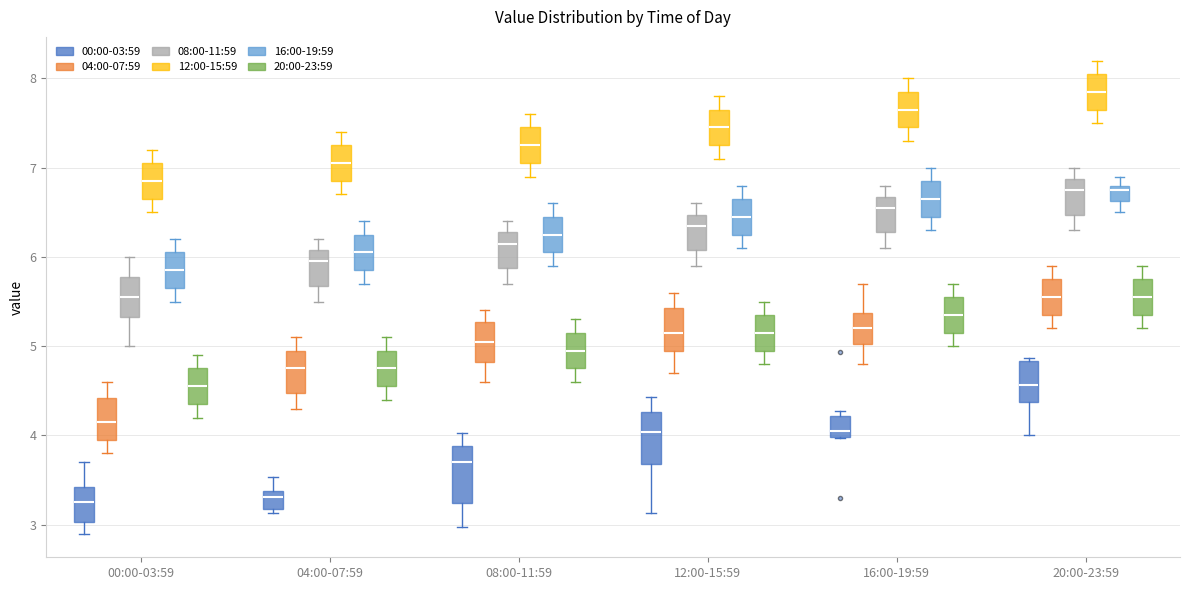

Reading left to right, transcribe this box plot: for each box, give where its median line is, the range the box spans, and where its two whiskers end, as read against the y-axis. The values are not printed on the chart, so give them approximately, as read against the axis.

00:00-03:59 (00:00-03:59): median 3.3, box 3.0 to 3.4, whiskers 2.9 to 3.7
00:00-03:59 (04:00-07:59): median 4.2, box 4.0 to 4.4, whiskers 3.8 to 4.6
00:00-03:59 (08:00-11:59): median 5.6, box 5.3 to 5.8, whiskers 5.0 to 6.0
00:00-03:59 (12:00-15:59): median 6.9, box 6.7 to 7.1, whiskers 6.5 to 7.2
00:00-03:59 (16:00-19:59): median 5.9, box 5.7 to 6.1, whiskers 5.5 to 6.2
00:00-03:59 (20:00-23:59): median 4.6, box 4.4 to 4.8, whiskers 4.2 to 4.9
04:00-07:59 (00:00-03:59): median 3.3, box 3.2 to 3.4, whiskers 3.1 to 3.5
04:00-07:59 (04:00-07:59): median 4.8, box 4.5 to 5.0, whiskers 4.3 to 5.1
04:00-07:59 (08:00-11:59): median 6.0, box 5.7 to 6.1, whiskers 5.5 to 6.2
04:00-07:59 (12:00-15:59): median 7.1, box 6.9 to 7.3, whiskers 6.7 to 7.4
04:00-07:59 (16:00-19:59): median 6.1, box 5.9 to 6.3, whiskers 5.7 to 6.4
04:00-07:59 (20:00-23:59): median 4.8, box 4.6 to 5.0, whiskers 4.4 to 5.1
08:00-11:59 (00:00-03:59): median 3.7, box 3.2 to 3.9, whiskers 3.0 to 4.0
08:00-11:59 (04:00-07:59): median 5.1, box 4.8 to 5.3, whiskers 4.6 to 5.4
08:00-11:59 (08:00-11:59): median 6.2, box 5.9 to 6.3, whiskers 5.7 to 6.4
08:00-11:59 (12:00-15:59): median 7.3, box 7.1 to 7.5, whiskers 6.9 to 7.6
08:00-11:59 (16:00-19:59): median 6.3, box 6.1 to 6.5, whiskers 5.9 to 6.6
08:00-11:59 (20:00-23:59): median 5.0, box 4.8 to 5.2, whiskers 4.6 to 5.3
12:00-15:59 (00:00-03:59): median 4.0, box 3.7 to 4.3, whiskers 3.1 to 4.4
12:00-15:59 (04:00-07:59): median 5.2, box 5.0 to 5.4, whiskers 4.7 to 5.6
12:00-15:59 (08:00-11:59): median 6.4, box 6.1 to 6.5, whiskers 5.9 to 6.6
12:00-15:59 (12:00-15:59): median 7.5, box 7.3 to 7.7, whiskers 7.1 to 7.8
12:00-15:59 (16:00-19:59): median 6.5, box 6.3 to 6.7, whiskers 6.1 to 6.8
12:00-15:59 (20:00-23:59): median 5.2, box 5.0 to 5.4, whiskers 4.8 to 5.5
16:00-19:59 (00:00-03:59): median 4.1, box 4.0 to 4.2, whiskers 4.0 to 4.3
16:00-19:59 (04:00-07:59): median 5.2, box 5.0 to 5.4, whiskers 4.8 to 5.7
16:00-19:59 (08:00-11:59): median 6.6, box 6.3 to 6.7, whiskers 6.1 to 6.8
16:00-19:59 (12:00-15:59): median 7.7, box 7.5 to 7.9, whiskers 7.3 to 8.0
16:00-19:59 (16:00-19:59): median 6.7, box 6.5 to 6.9, whiskers 6.3 to 7.0
16:00-19:59 (20:00-23:59): median 5.4, box 5.2 to 5.6, whiskers 5.0 to 5.7
20:00-23:59 (00:00-03:59): median 4.6, box 4.4 to 4.8, whiskers 4.0 to 4.9
20:00-23:59 (04:00-07:59): median 5.6, box 5.4 to 5.8, whiskers 5.2 to 5.9
20:00-23:59 (08:00-11:59): median 6.8, box 6.5 to 6.9, whiskers 6.3 to 7.0
20:00-23:59 (12:00-15:59): median 7.9, box 7.7 to 8.1, whiskers 7.5 to 8.2
20:00-23:59 (16:00-19:59): median 6.8 (just below the box's upper edge), box 6.6 to 6.8, whiskers 6.5 to 6.9
20:00-23:59 (20:00-23:59): median 5.6, box 5.4 to 5.8, whiskers 5.2 to 5.9